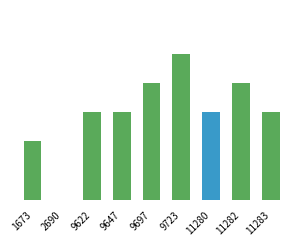

What is the sum of all values?

27